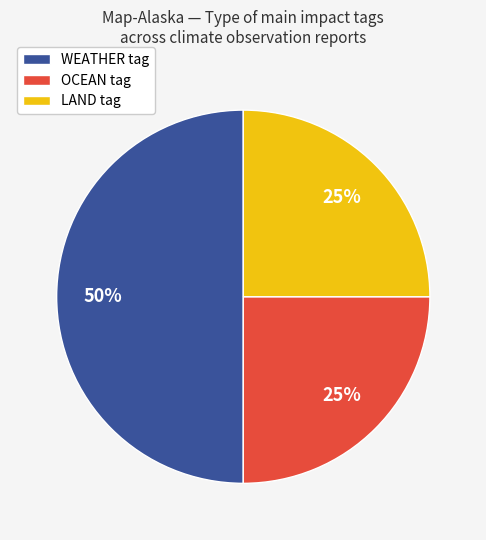

To the nearest percent, what portion does LAND tag represent?

25%